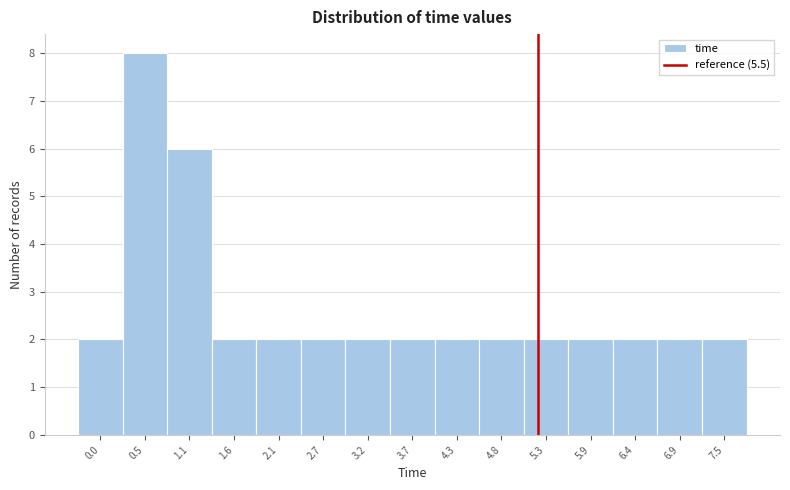

Reading left to right, extract all data points from this chart.

2	8	6	2	2	2	2	2	2	2	2	2	2	2	2